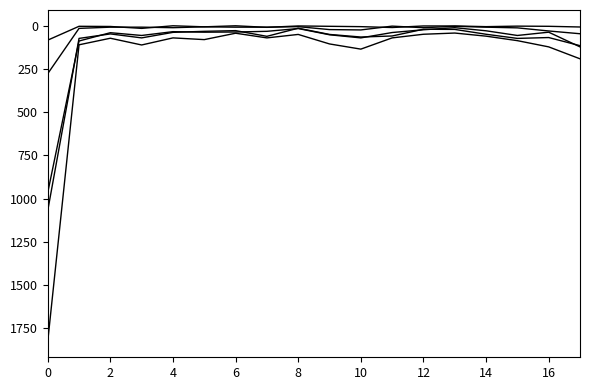

How many lines are shown in the chart?

5